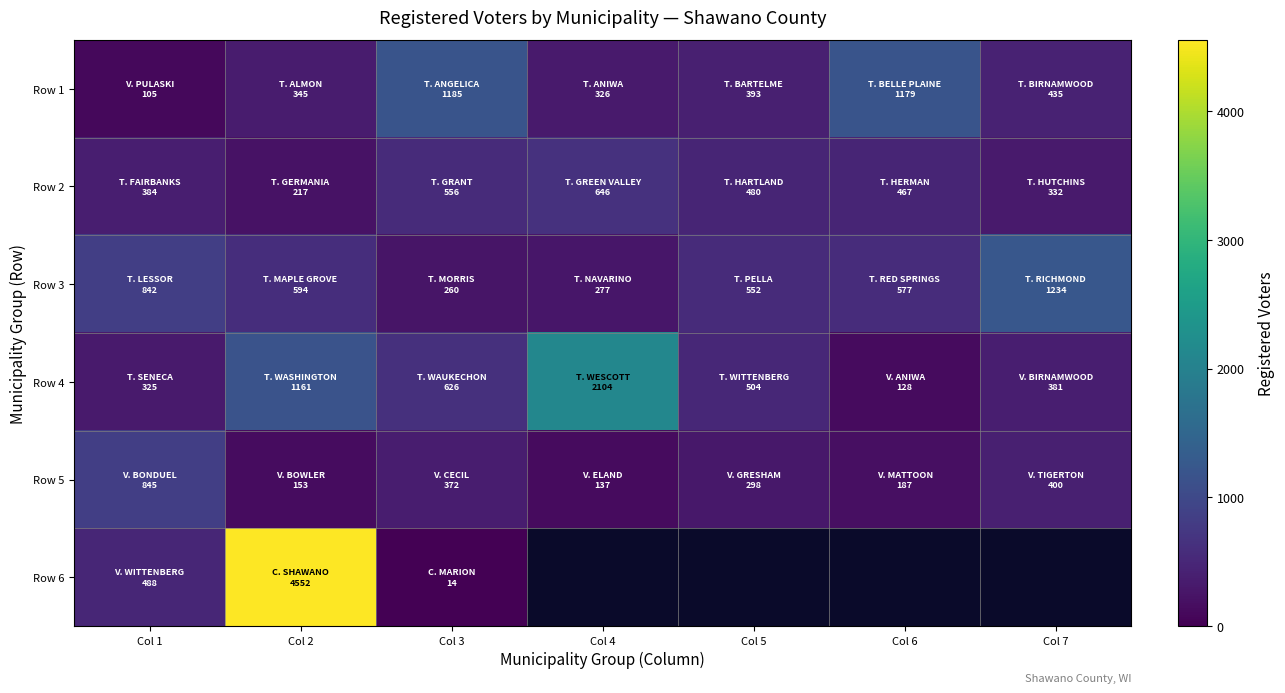

How many distinct data groups are displayed?

6